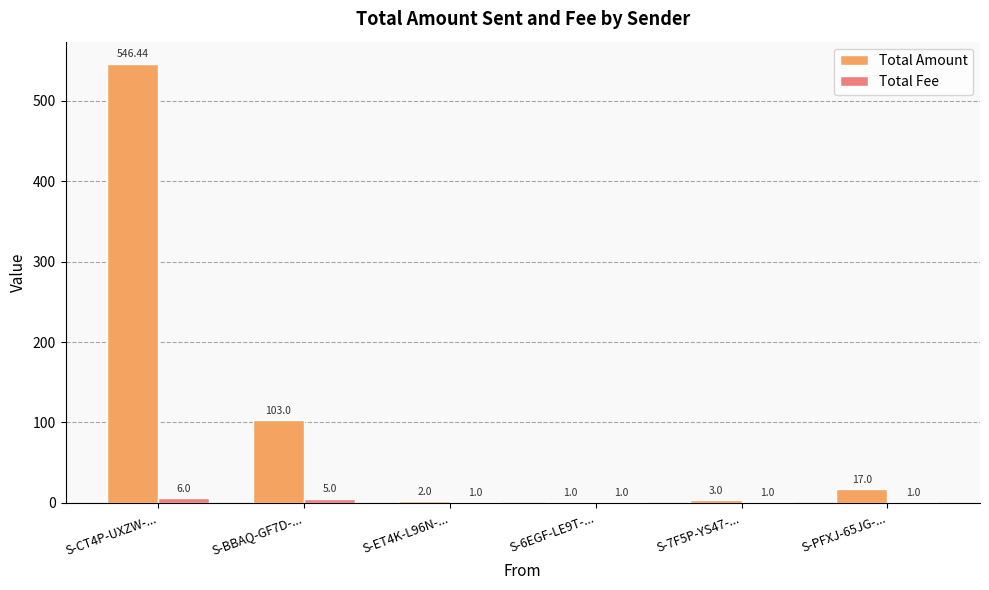

Which series changed the most between S-ET4K-L96N-... and S-6EGF-LE9T-...?

Total Amount